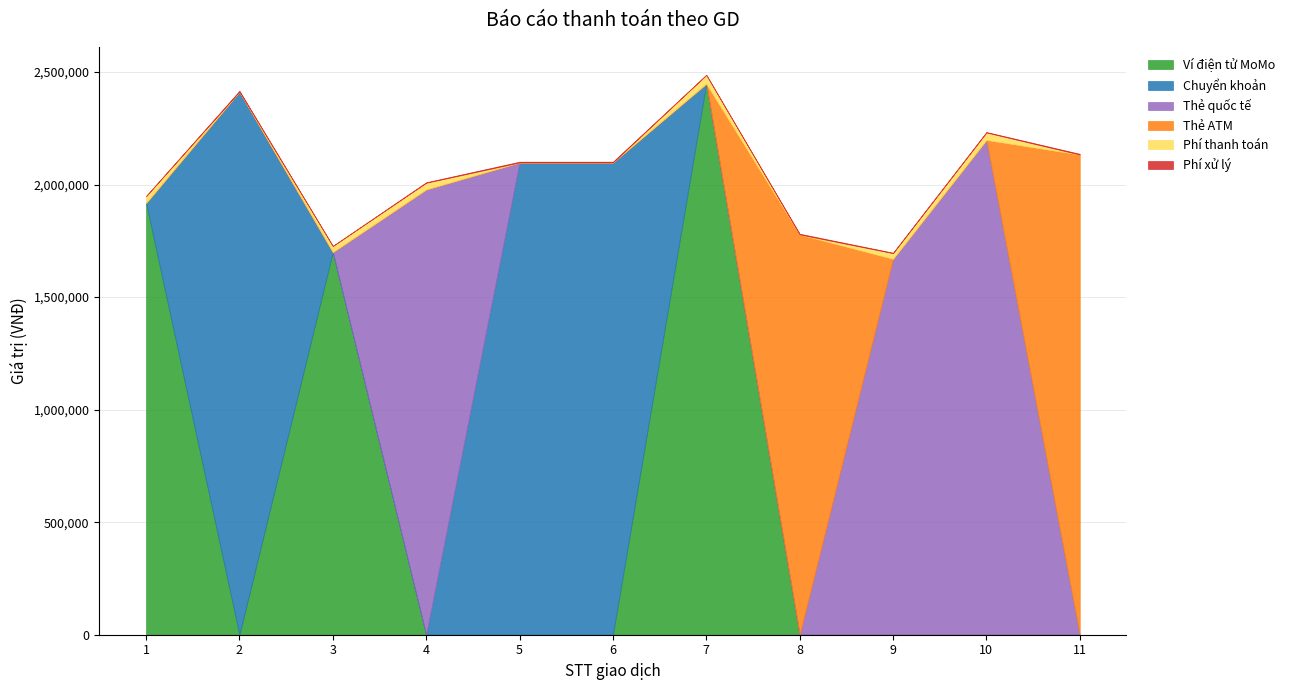

What is the value of the Phí thanh toán point at the 3rd from the left?

27200